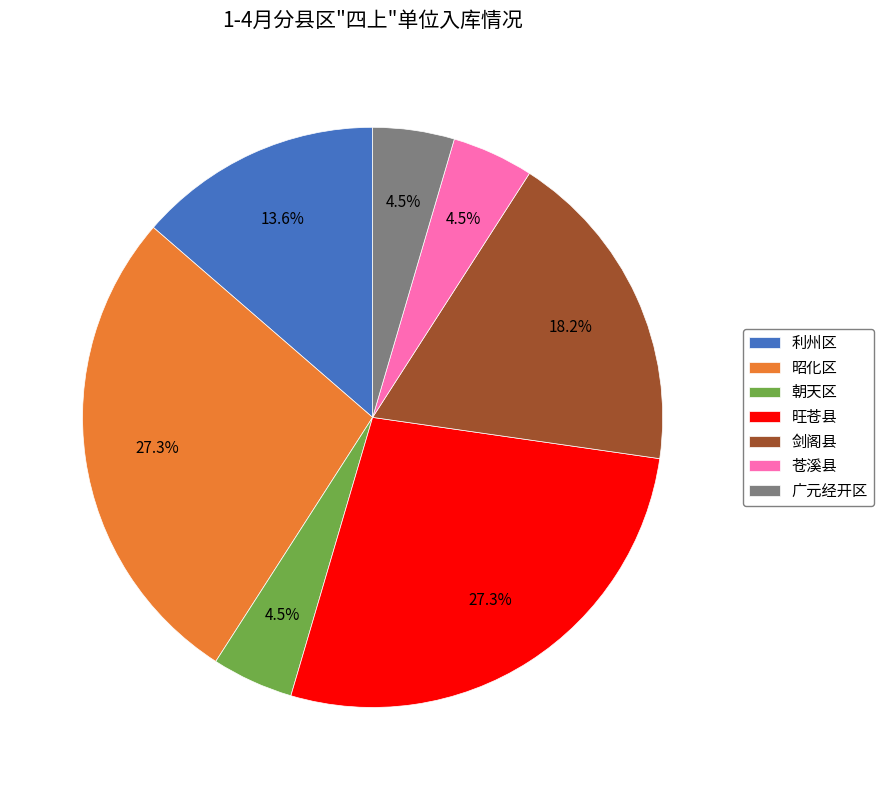

How many segments does this pie chart have?

7